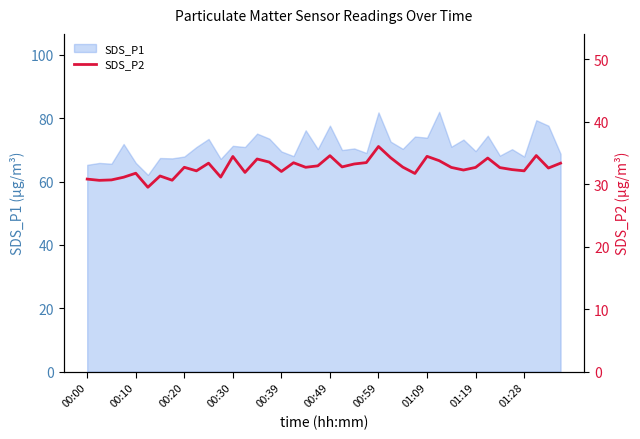

Is it true that the value at 00:10 is 13.1?

False